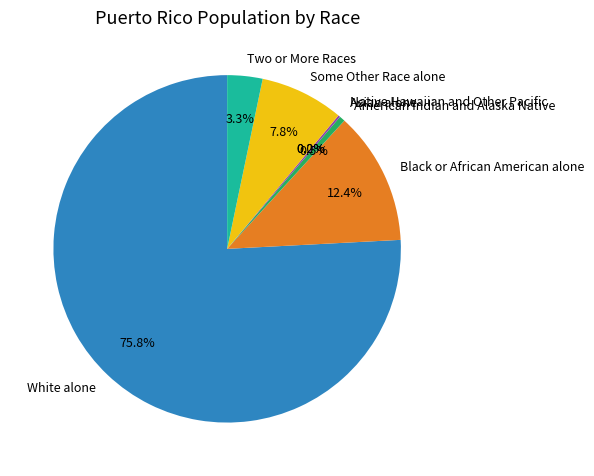

Which category has the biggest portion of the pie?

White alone